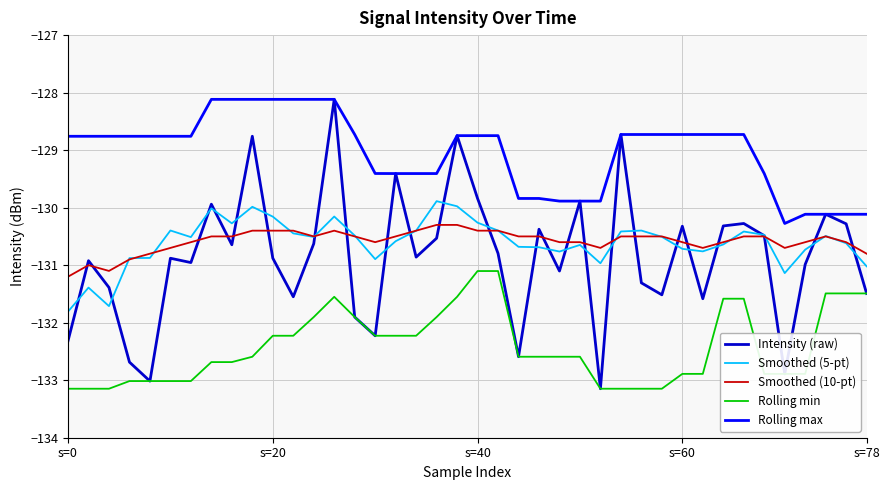

True or false: Rolling min and Rolling max cross at least once.

False